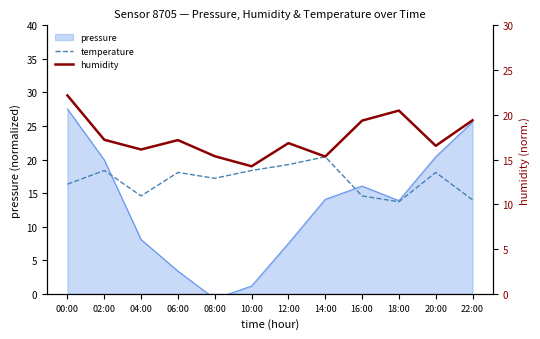

How many lines are shown in the chart?

2